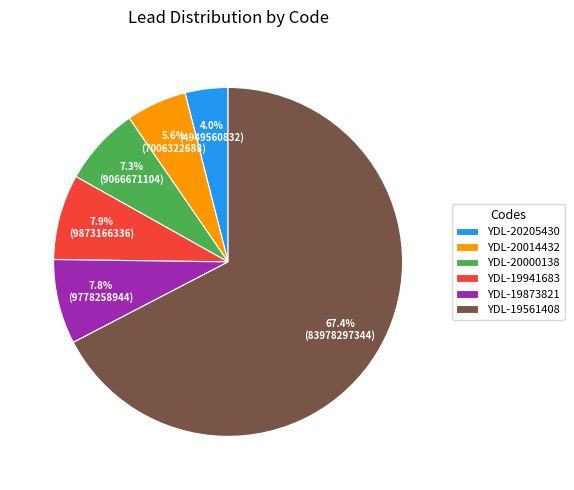

How many segments does this pie chart have?

6